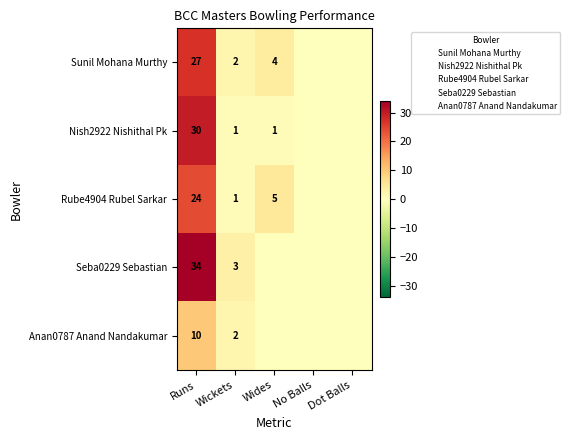

True or false: Sunil Mohana Murthy has a value of 4 at Wides.

True